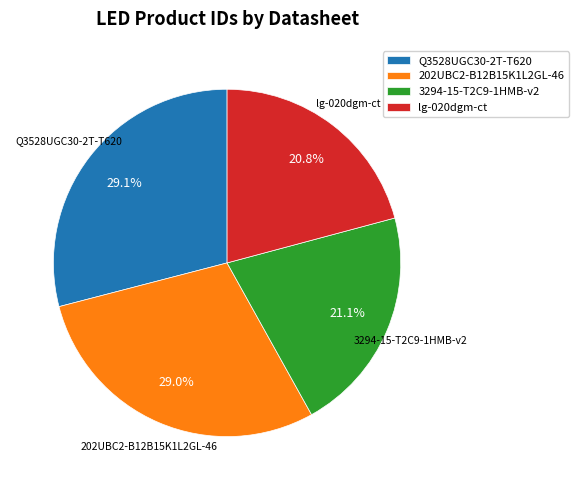

To the nearest percent, what portion does 3294-15-T2C9-1HMB-v2 represent?

21%